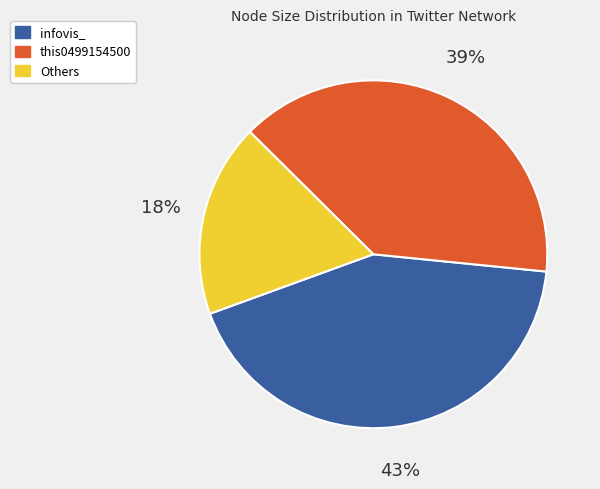

To the nearest percent, what is the difference between the largest and smallest slice percentages?

25%